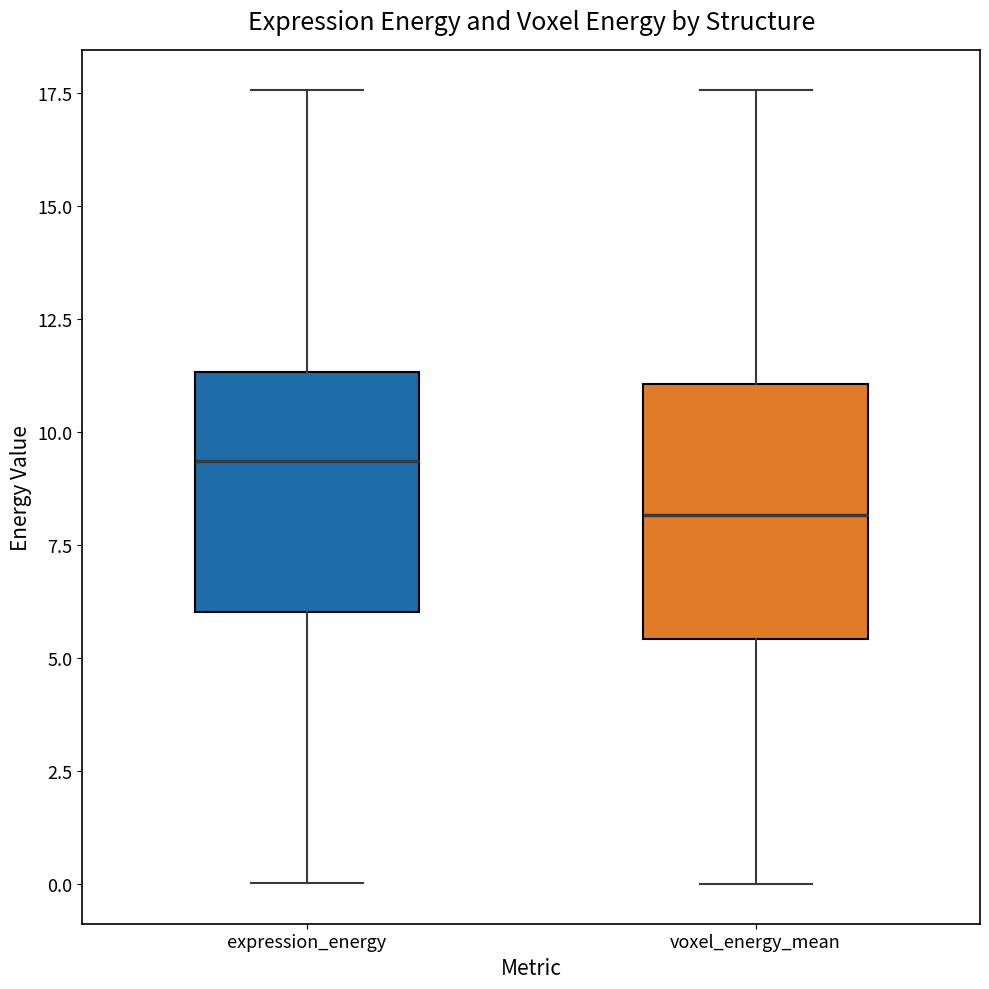

Where is the upper edge of the box for expression_energy on the y-axis? The values are not printed on the chart, so give them approximately, as read against the axis.

11.5